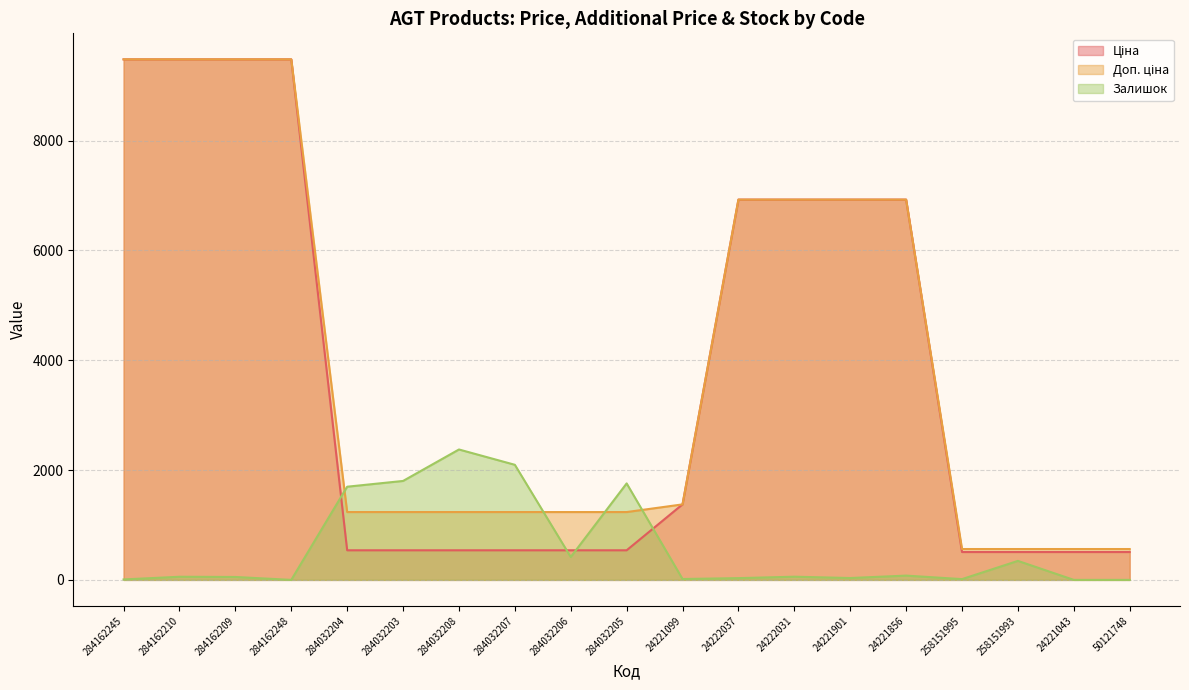

Is the value of Ціна at 284032205 greater than the value of Залишок at 24221043?

Yes